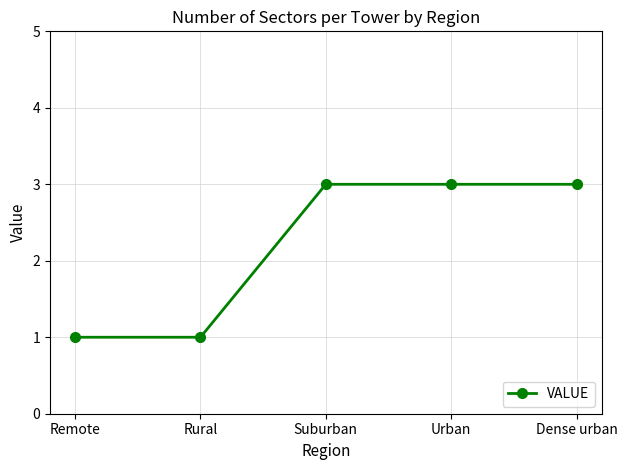

What is the label of the 5th point from the left?

Dense urban